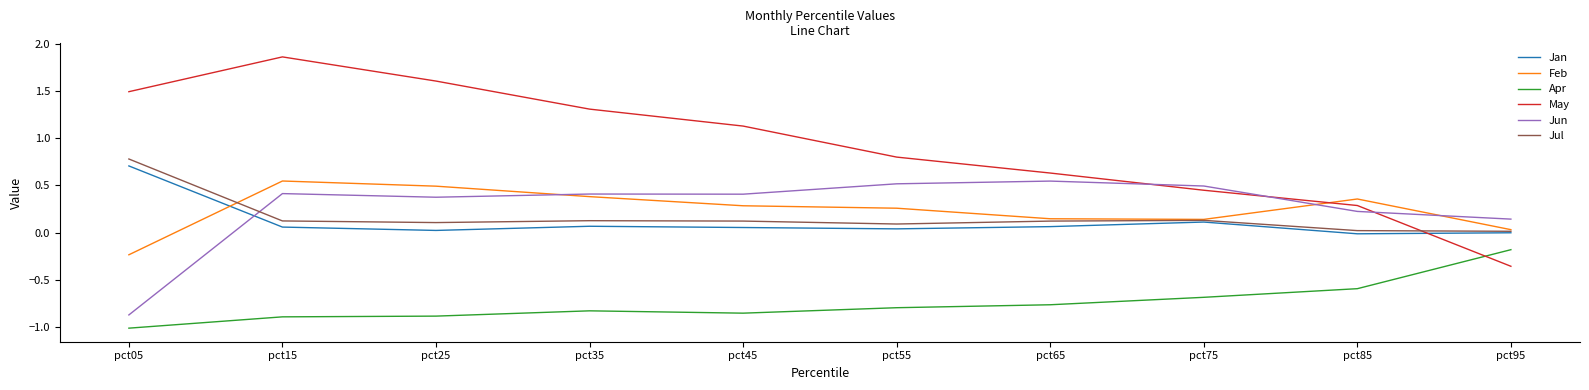

At which label does Apr reach its peak?

pct95